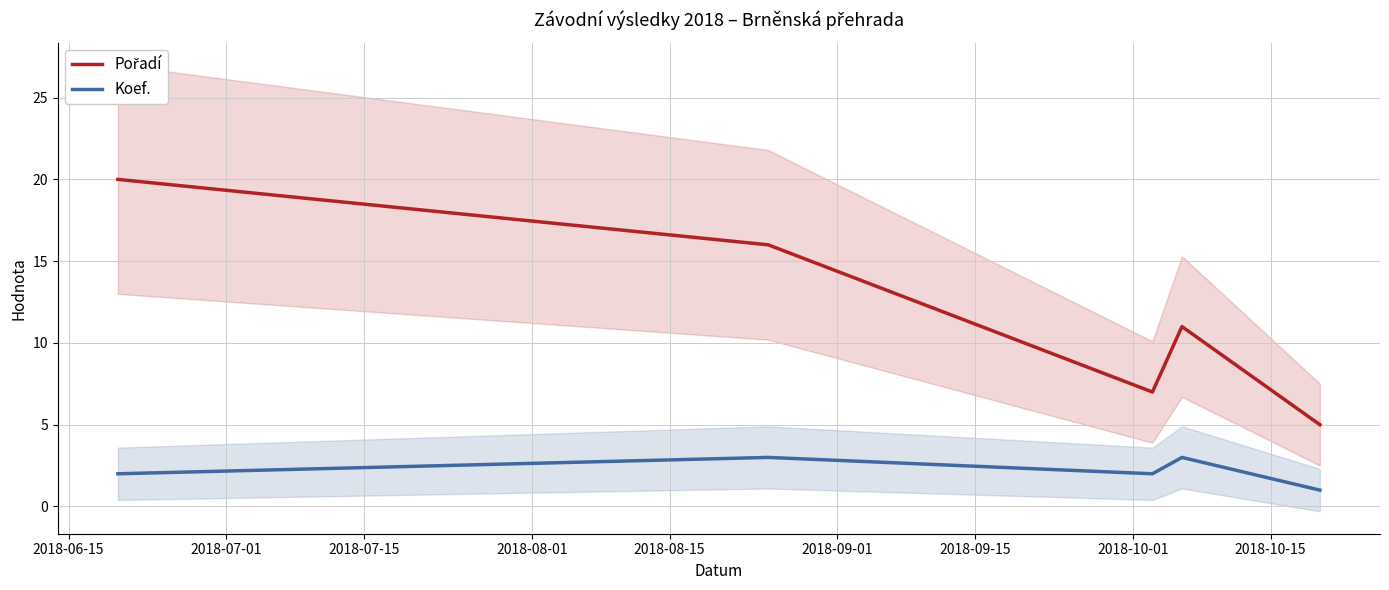

The Koef. series shows 2 at 2018-08-15. True or false?

False